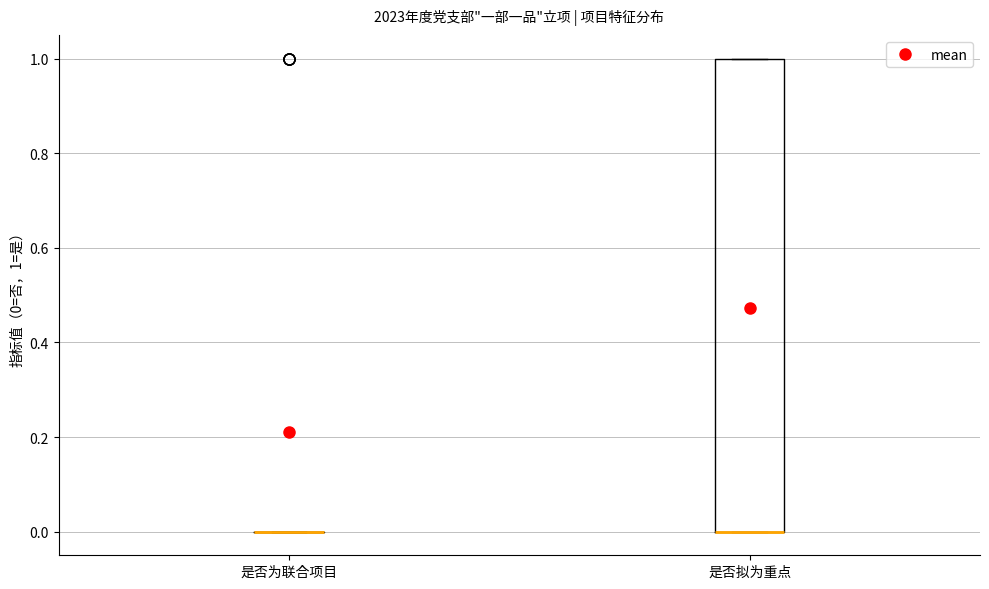

Reading left to right, transcribe this box plot: for each box, give where its median line is, the range the box spans, and where its two whiskers end, as read against the y-axis. The values are not printed on the chart, so give them approximately, as read against the axis.

是否为联合项目: box collapsed to a line at 0, whiskers 0 to 0
是否拟为重点: median 0 (drawn on the box's lower edge), box 0 to 1, whiskers 0 to 1